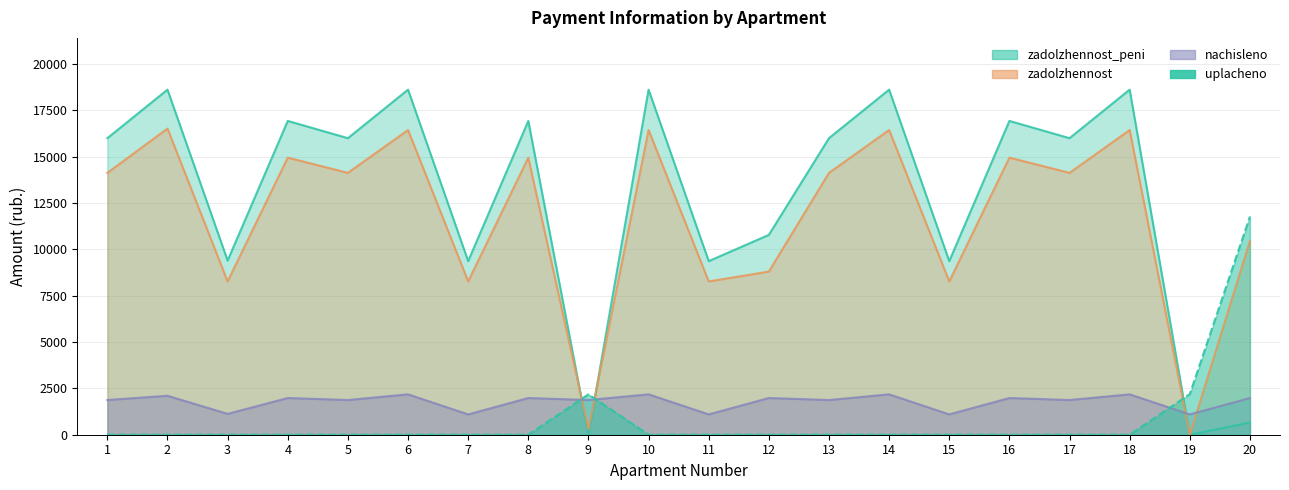

Which label corresponds to the largest value in the chart?

2